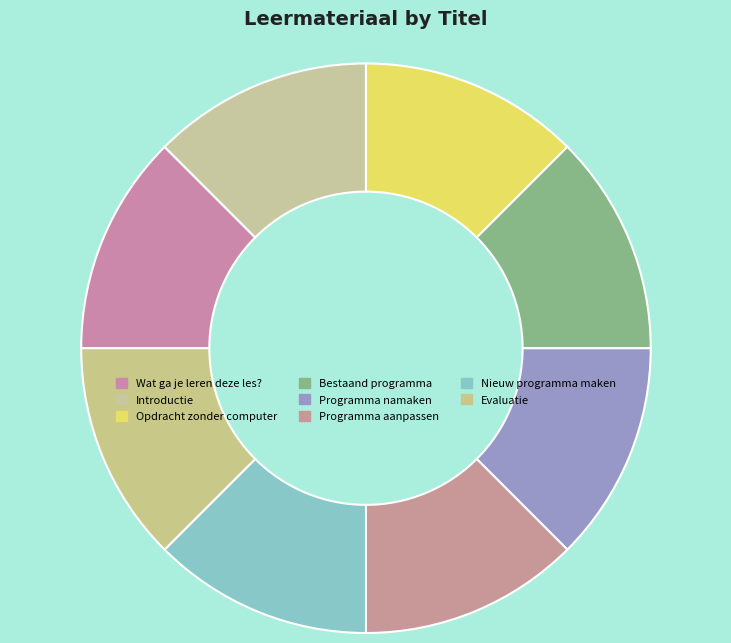

How many segments does this pie chart have?

8